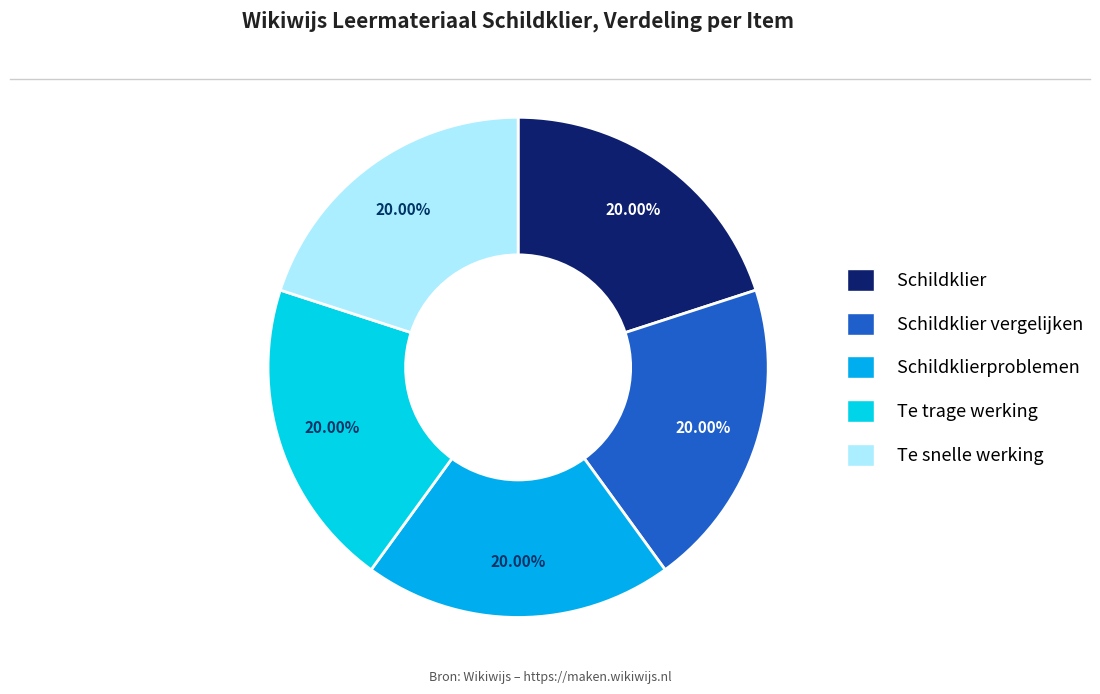

What is the smallest slice in the pie chart?

Schildklier